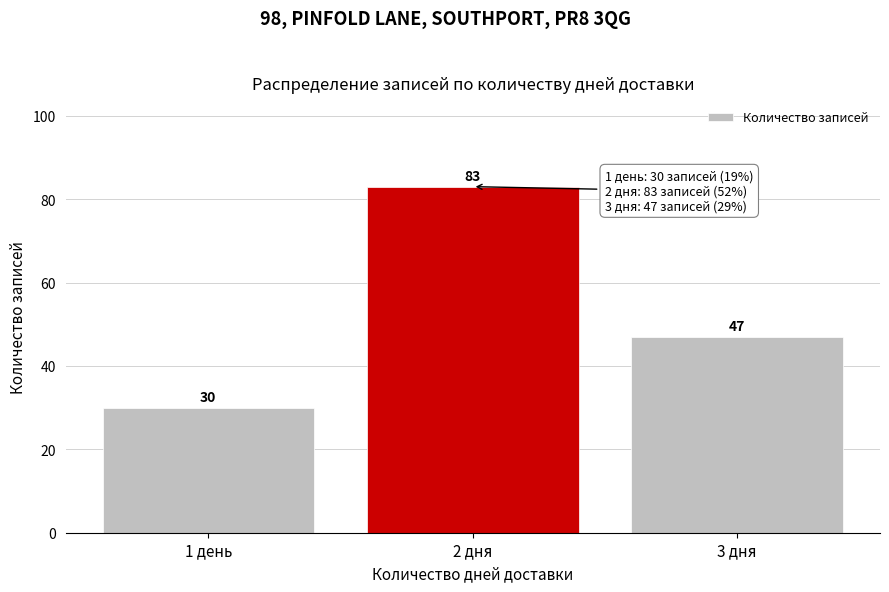

Reading right to left, transcribe all the data shown in this chart.

3 дня=47	2 дня=83	1 день=30